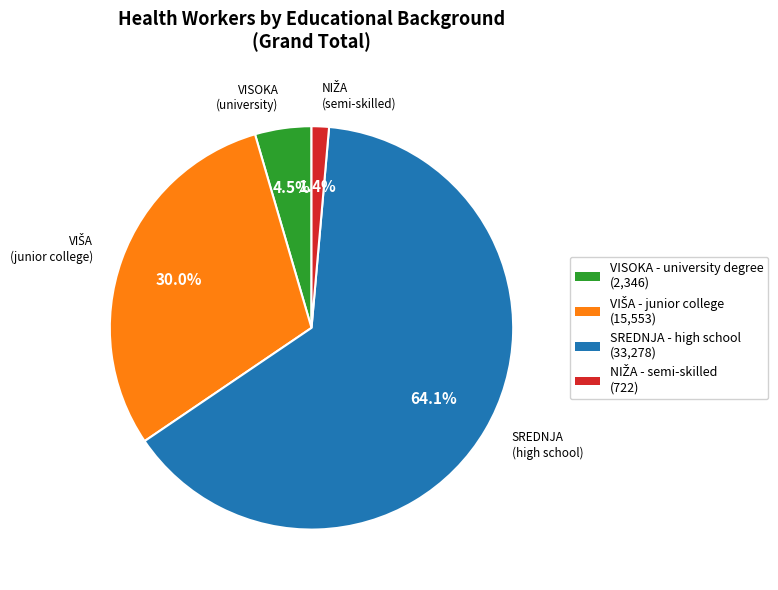

Which category accounts for the majority?

SREDNJA - high school